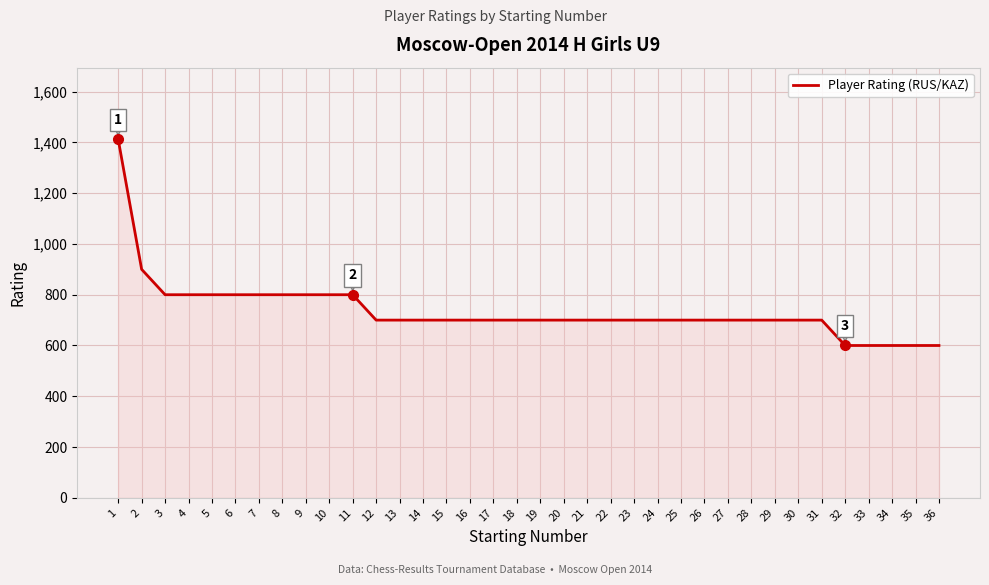

At which category does the chart reach its peak across all series?

1